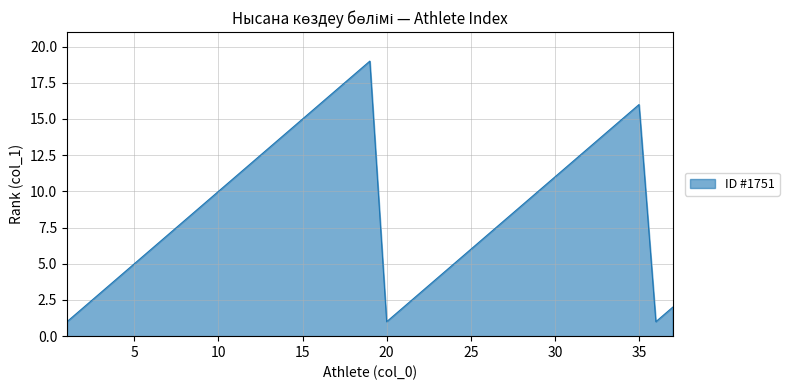

What is the difference between the maximum and minimum values?

18